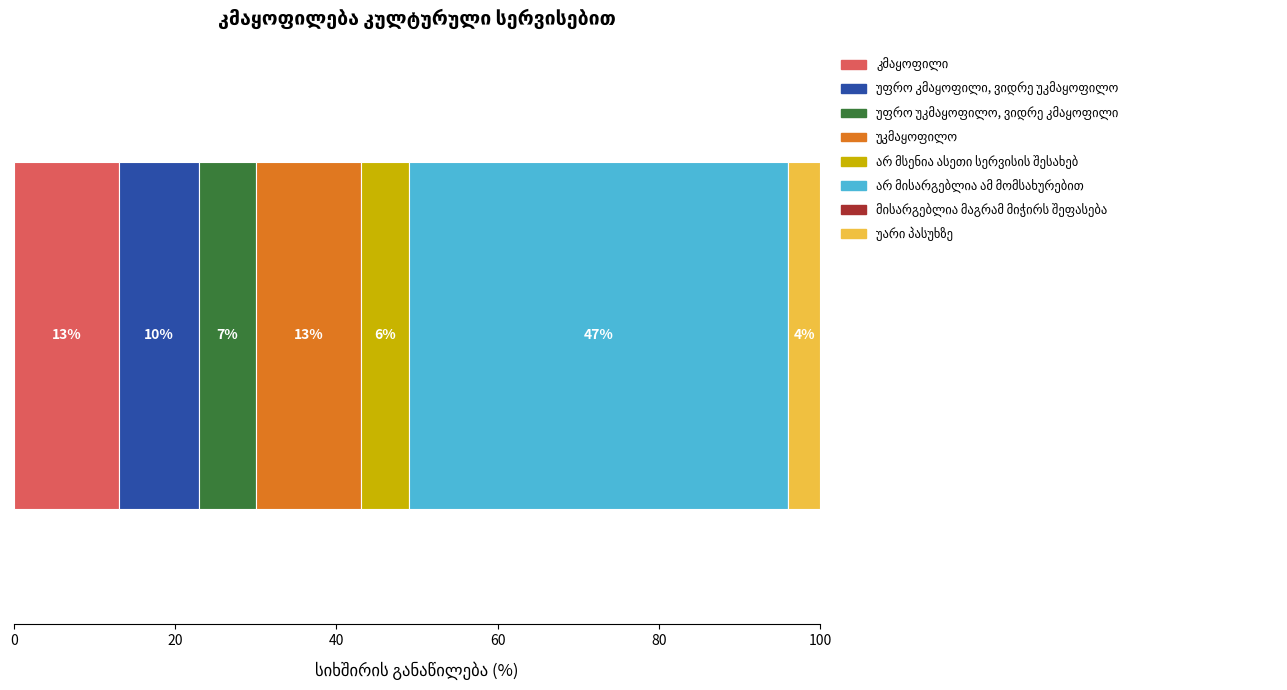

Reading left to right, list all the values displayed in this chart.

13	10	7	13	6	47	0	4